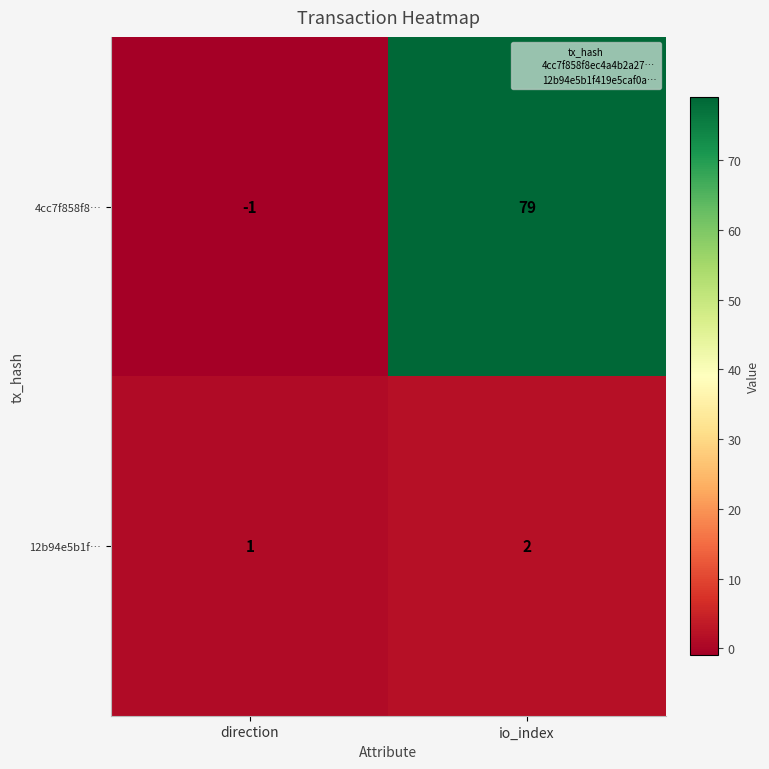

Rank the series at direction from lowest to highest value.

4cc7f858f8…, 12b94e5b1f…